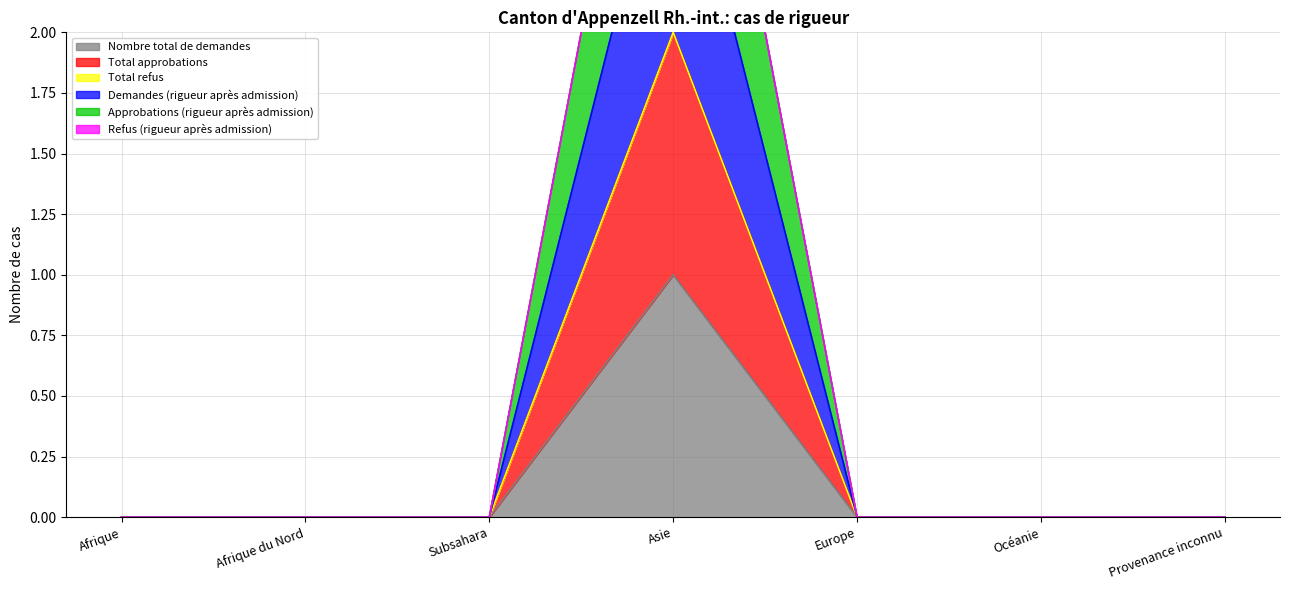

Rank the categories by Demandes (rigueur après admission) value from highest to lowest.

Asie, Afrique, Afrique du Nord, Subsahara, Europe, Océanie, Provenance inconnu